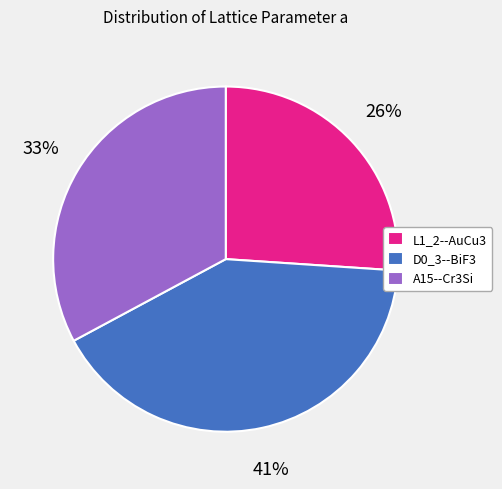

True or false: D0_3--BiF3 accounts for 29% of the total.

False